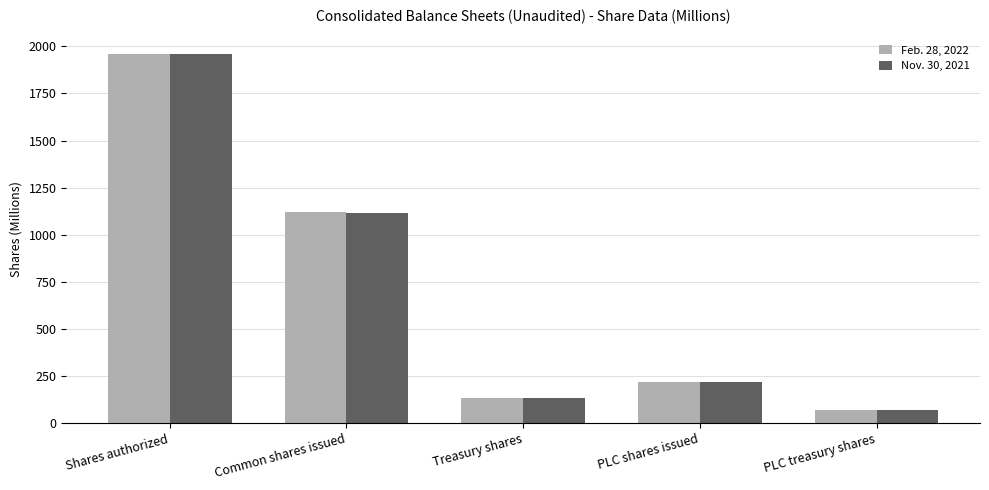

Between Common shares issued and Treasury shares, which series saw the biggest shift?

Feb. 28, 2022